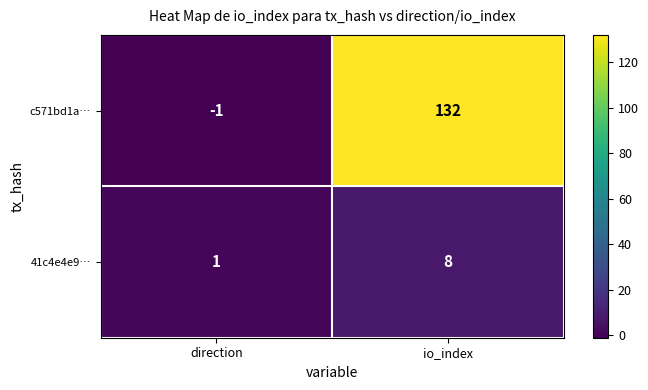

What is the spread (max minus min) of values at io_index?

124